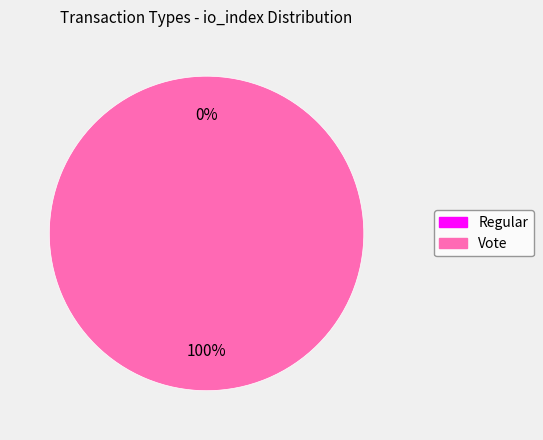

What percentage do Regular and Vote together represent?

100.0%